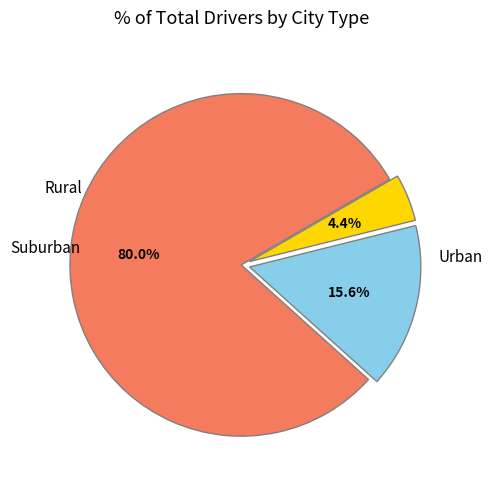

Is there any slice that represents more than half of the pie?

Yes